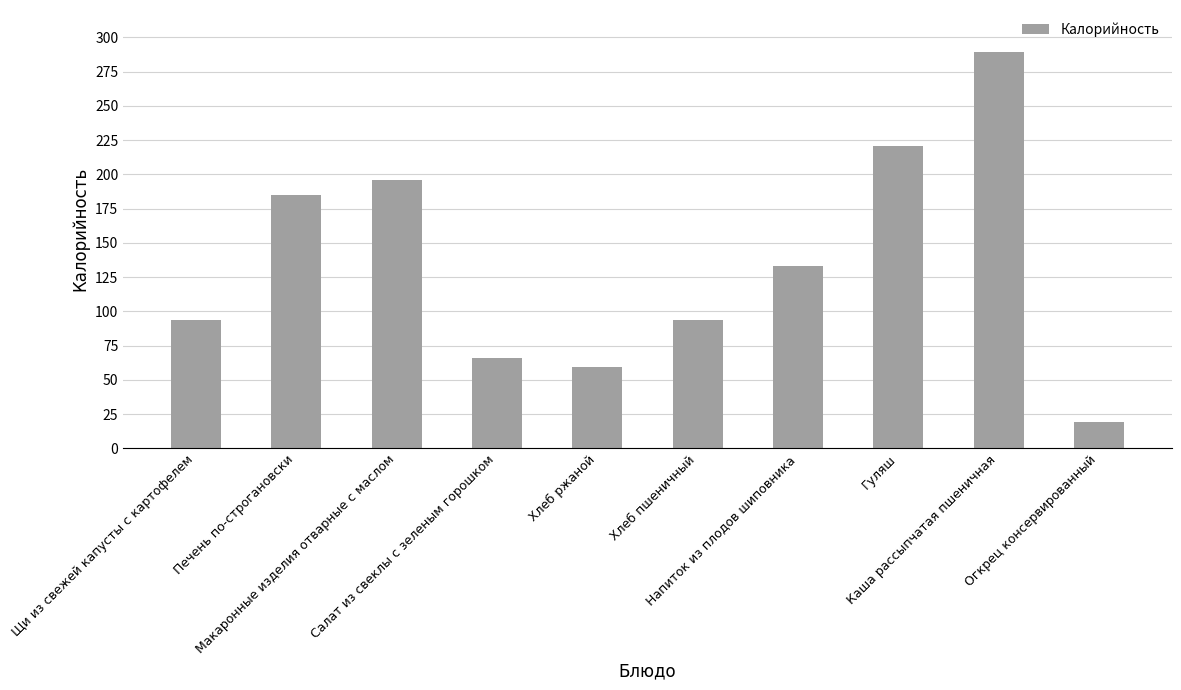

What is the average value?

136